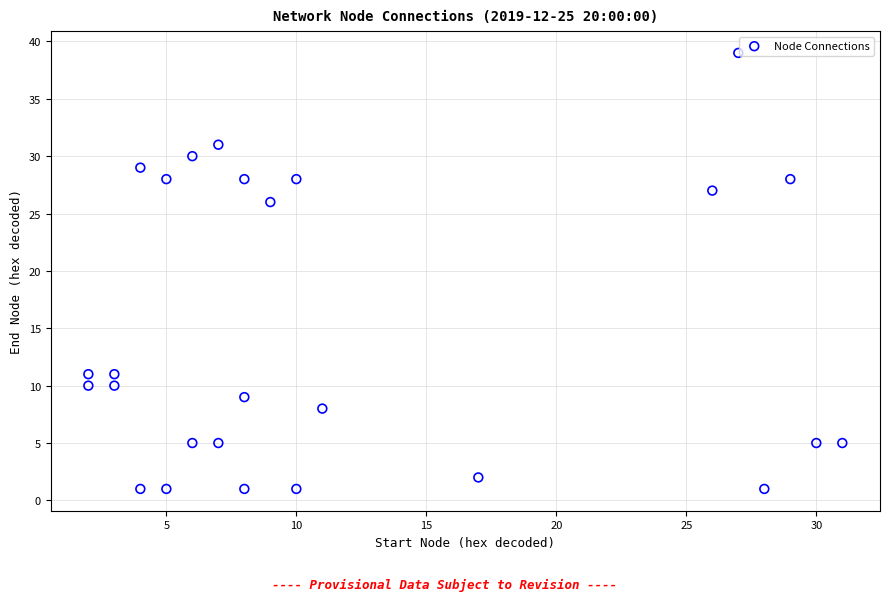

What Y value in the scatter plot is closest to 20?

26